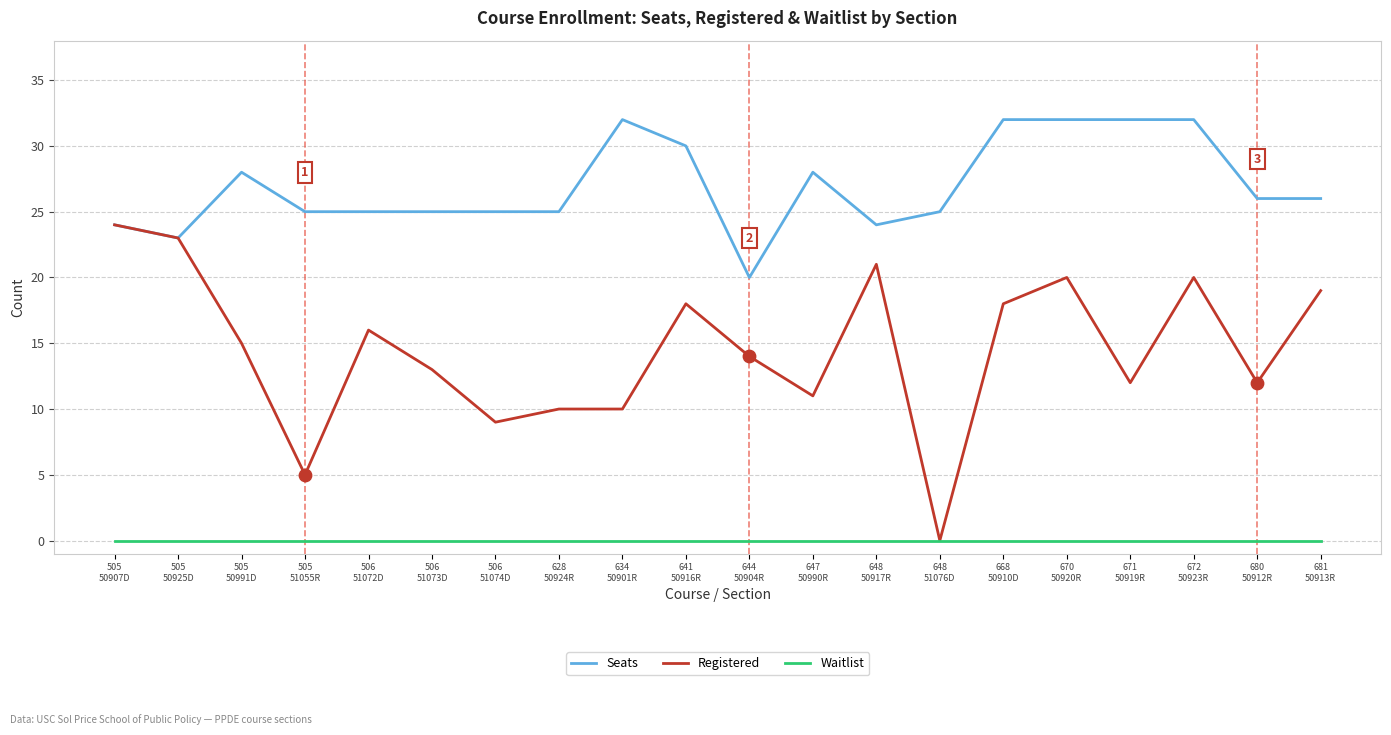

Which series has the largest range (max minus min)?

Registered